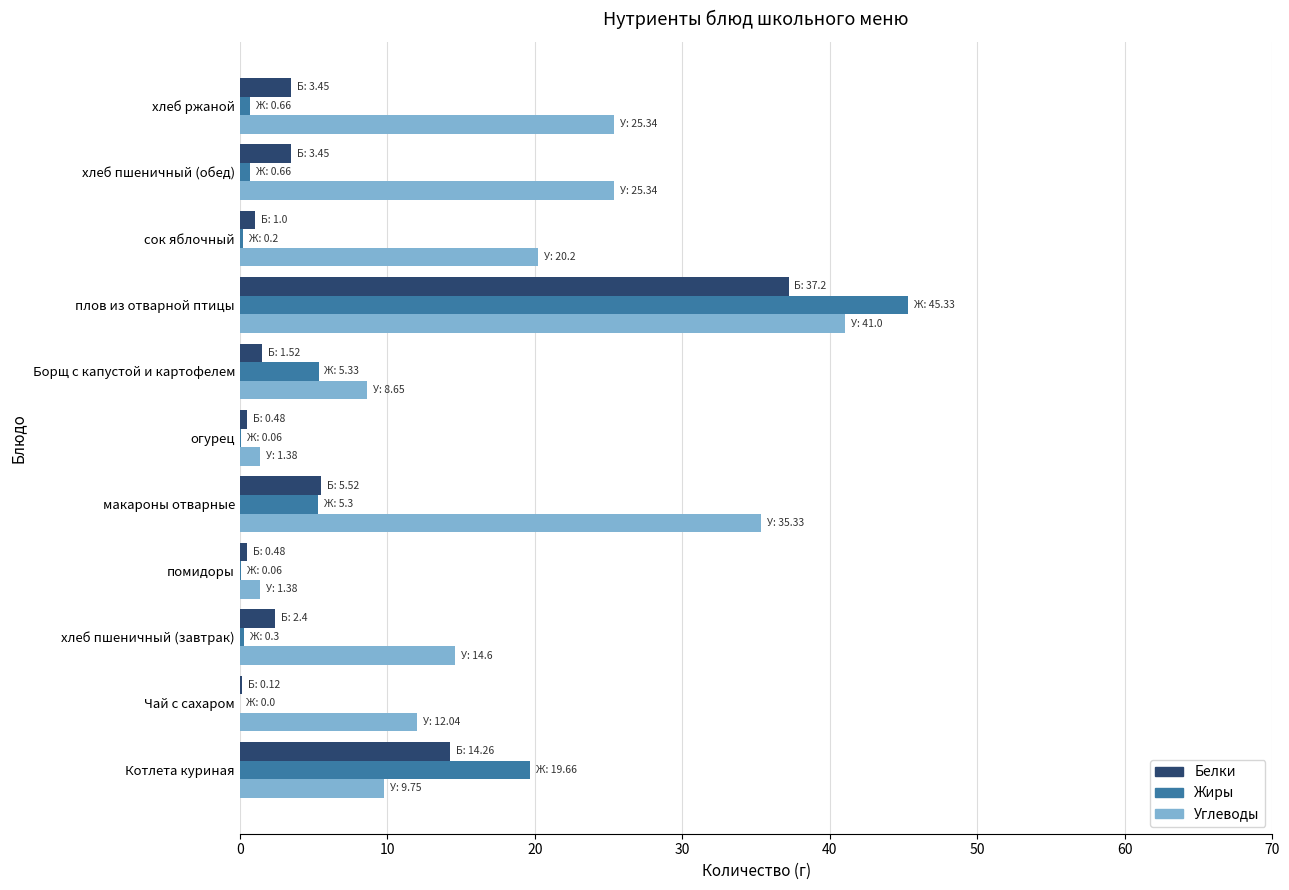

What is the highest value of the Углеводы series?

41.0